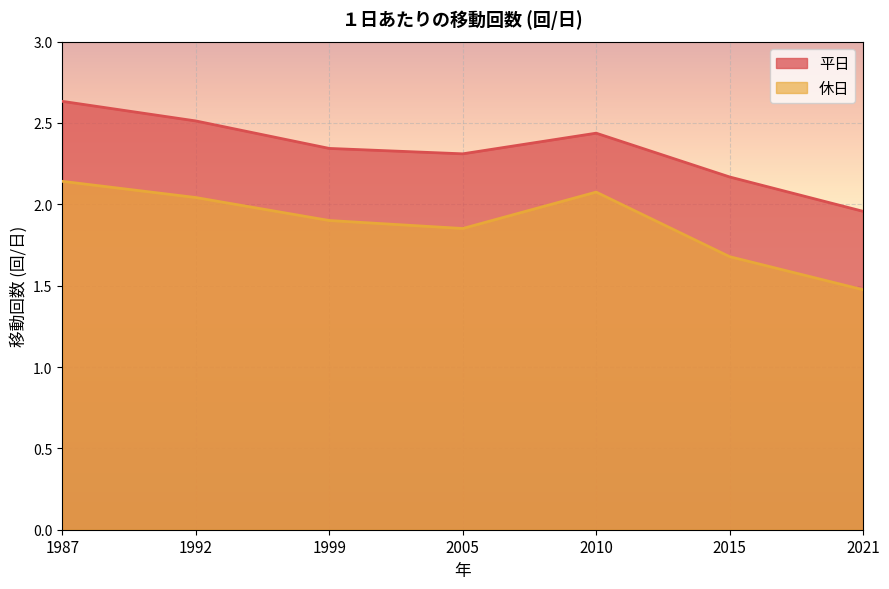

Which series has the widest spread of values?

平日